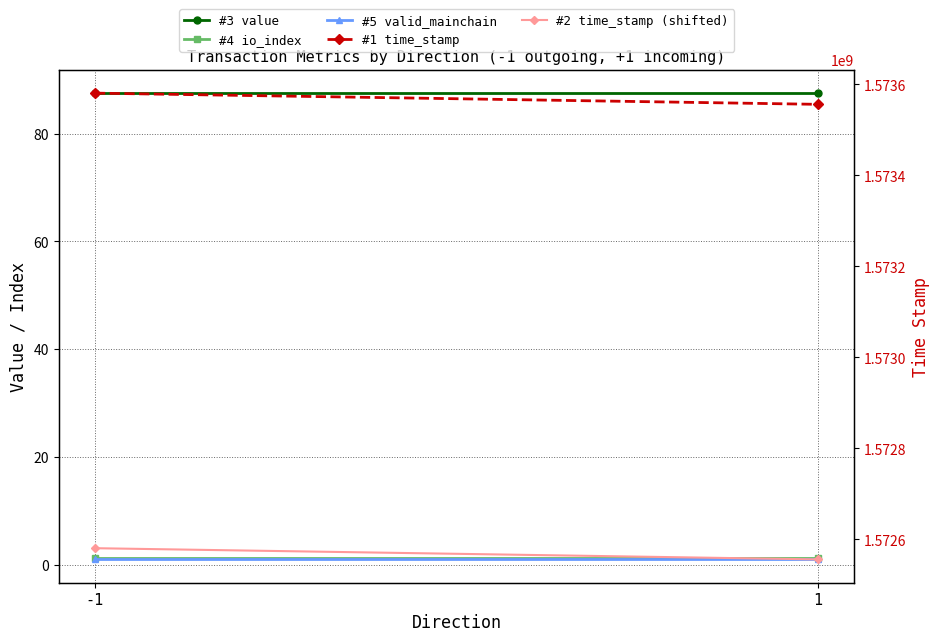

Is the value of #2 time_stamp (shifted) at -1 greater than the value of #4 io_index at -1?

Yes